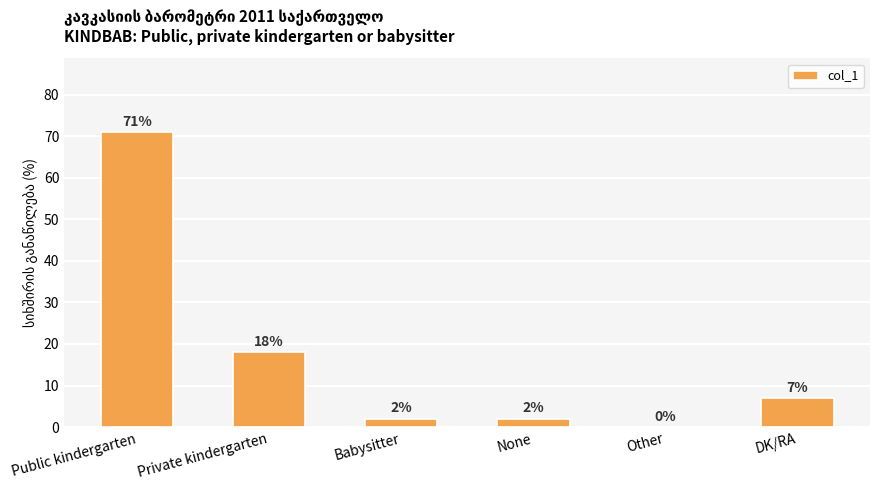

Between Private kindergarten and Other, which is larger?

Private kindergarten